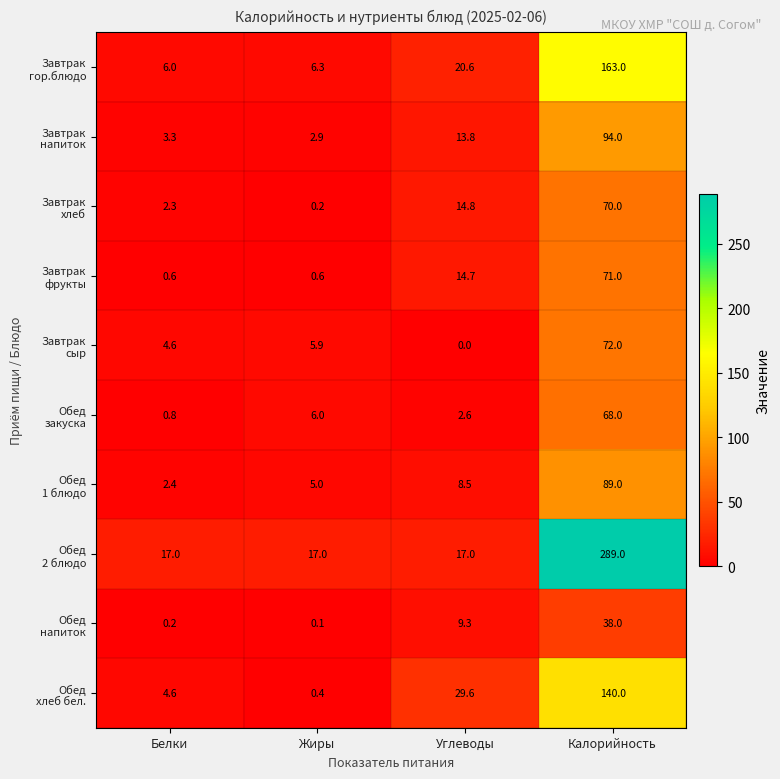

Which label corresponds to the smallest value in the chart?

Углеводы